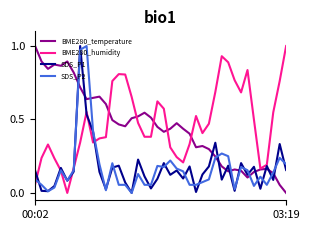

Which series ends up on top after the final intersection of SDS_P1 and BME280_temperature?

SDS_P1